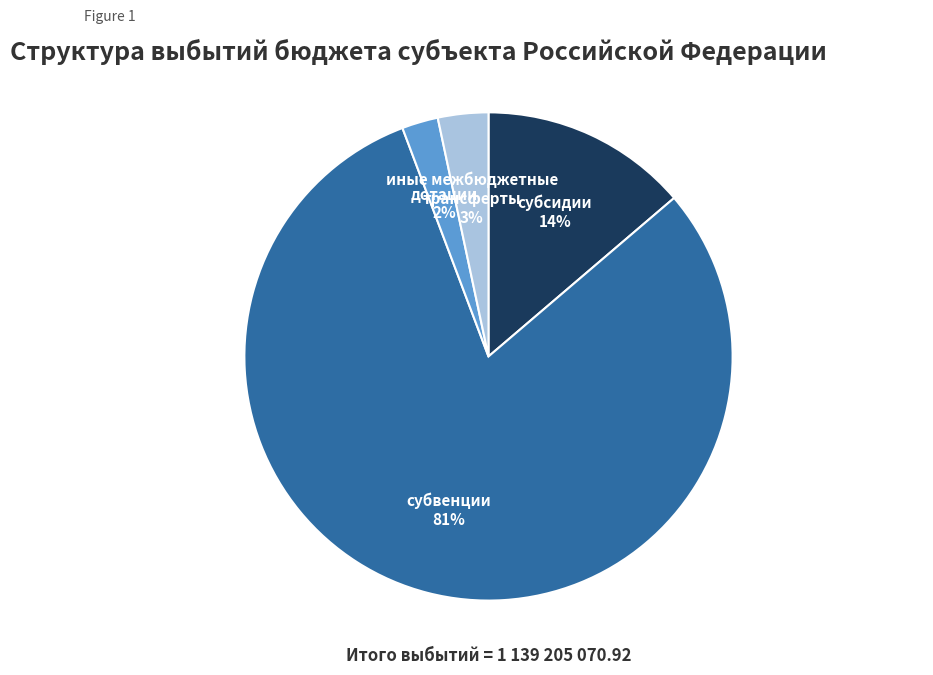

To the nearest percent, what is the average slice percentage?

25%